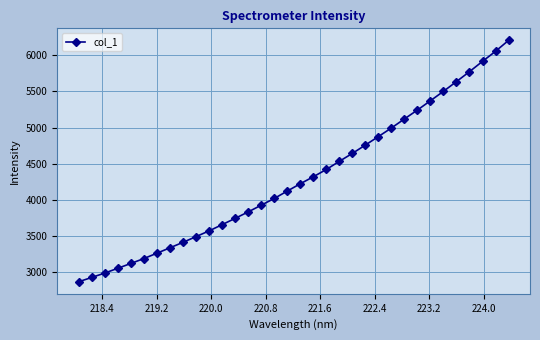

True or false: the data has more than 2 interior local peaks.

False